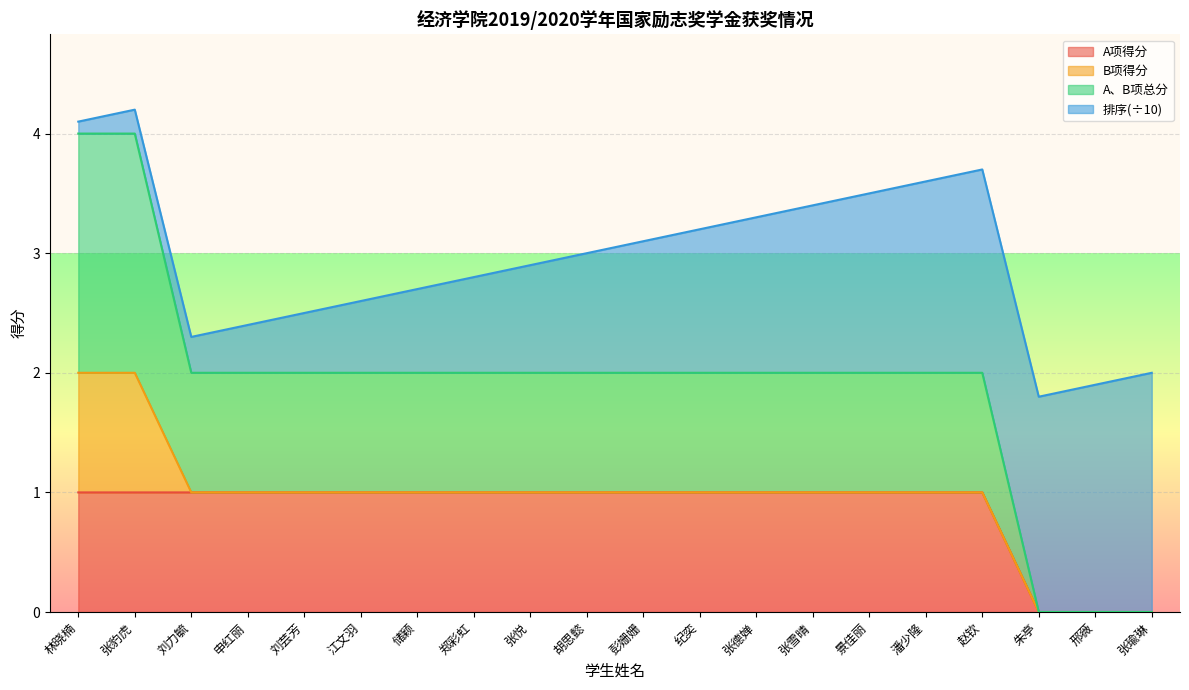

True or false: A、B项总分 has more than 0 points higher than both neighbors.

False